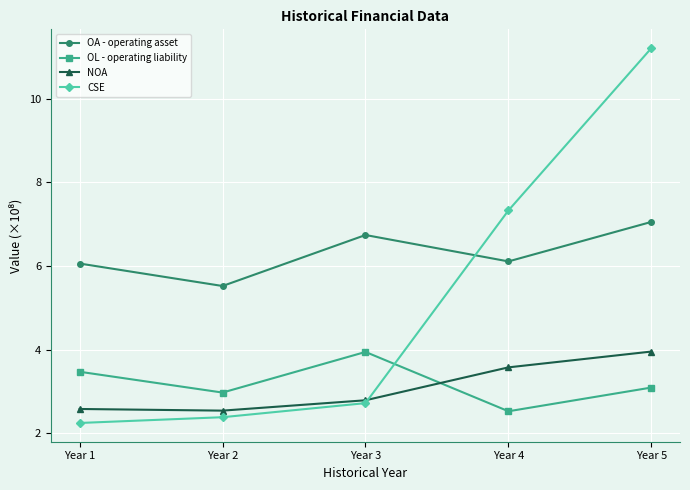

The value of NOA at Year 2 is 2.5. True or false?

True